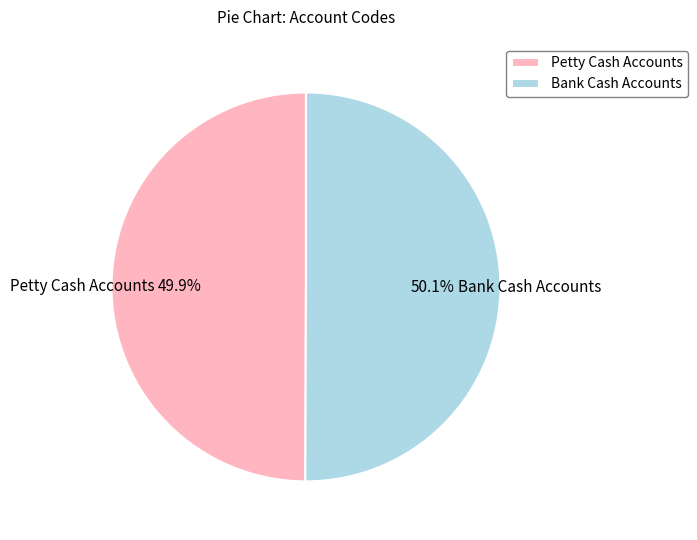

How many slices are in this pie chart?

2